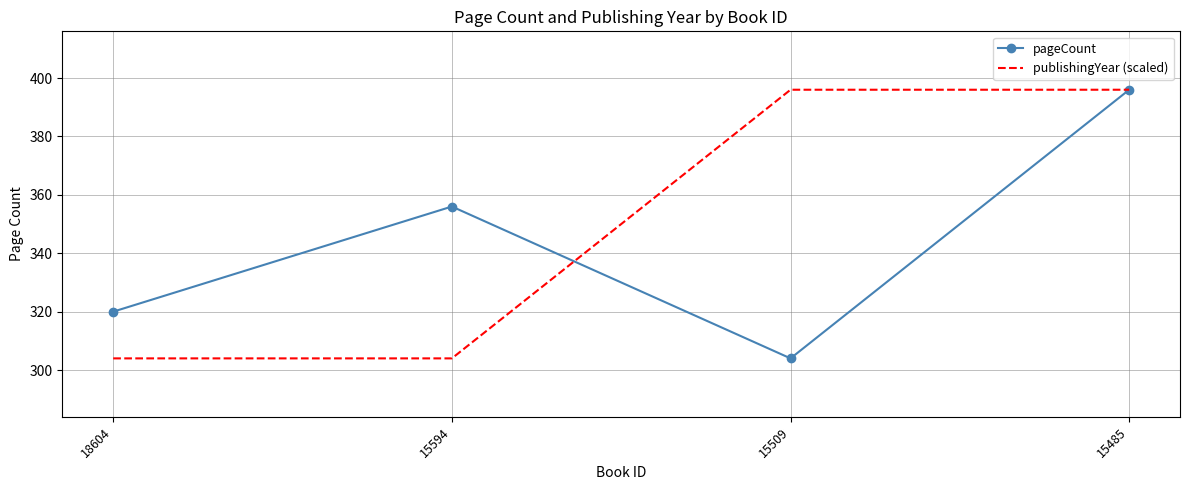

At which category does pageCount reach its first local peak?

15594